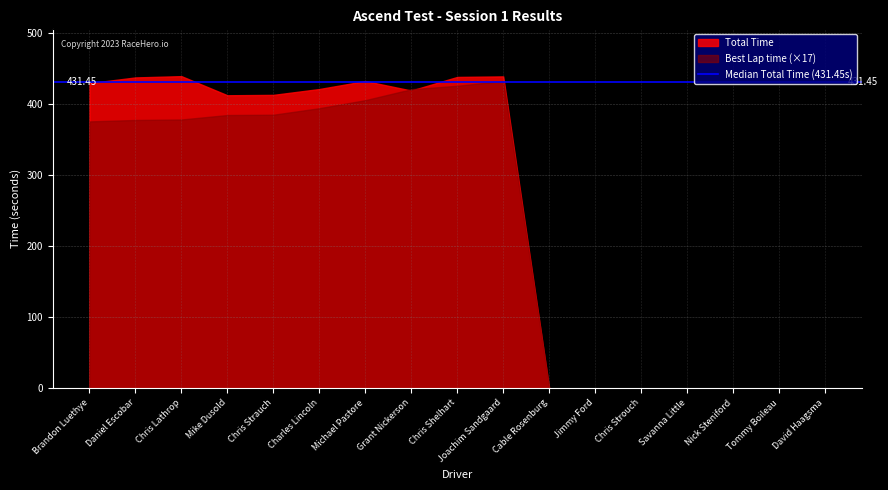

What is the difference between the highest and lowest values at Chris Shelhart?

12.4